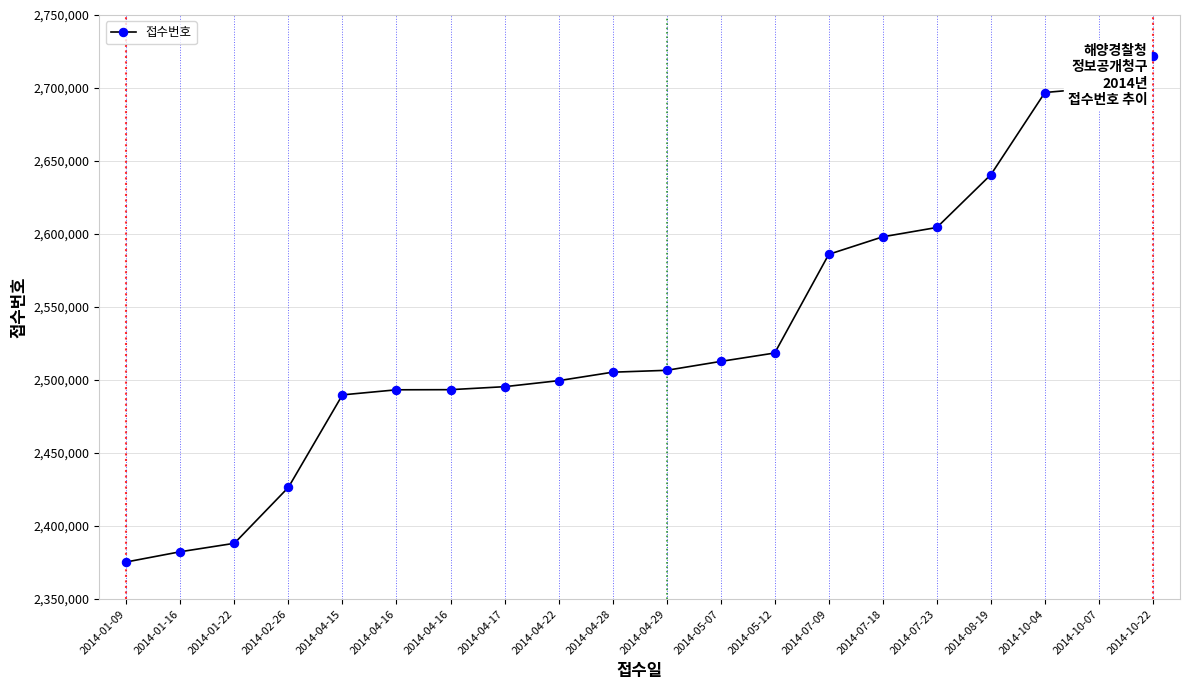

Approximately how many times larger is the value at 2014-10-07 compared to 2014-04-28?

1.1